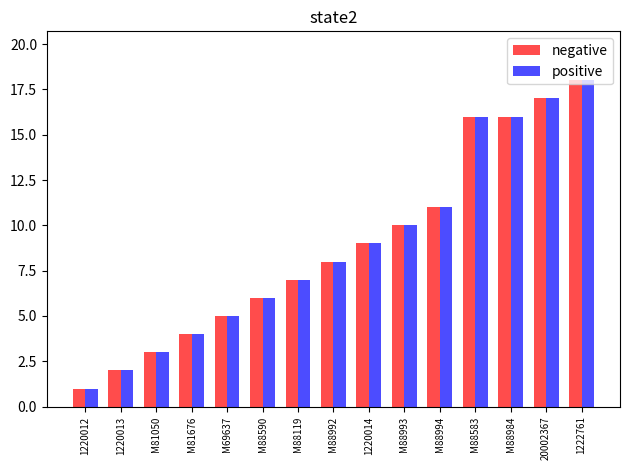

Reading left to right, transcribe all the data shown in this chart.

negative: 1220012=1	1220013=2	M81050=3	M81676=4	M69637=5	M88590=6	M88119=7	M88992=8	1220014=9	M88993=10	M88994=11	M88583=16	M88984=16	20002367=17	1222761=18
positive: 1220012=1	1220013=2	M81050=3	M81676=4	M69637=5	M88590=6	M88119=7	M88992=8	1220014=9	M88993=10	M88994=11	M88583=16	M88984=16	20002367=17	1222761=18